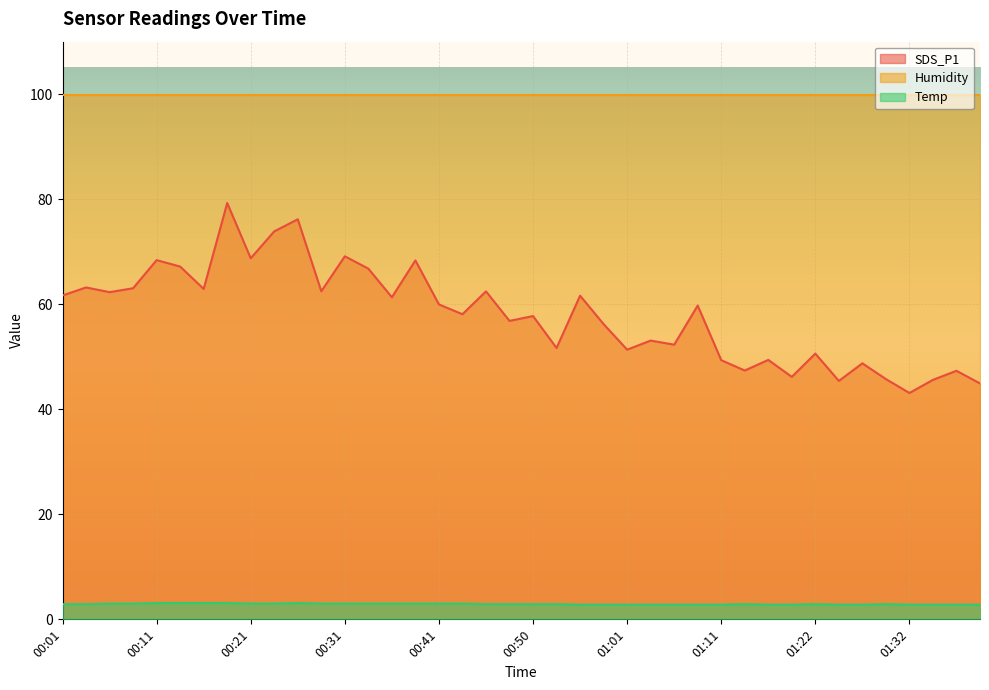

List the series in order of their peak value, lowest first.

Temp, SDS_P1, Humidity